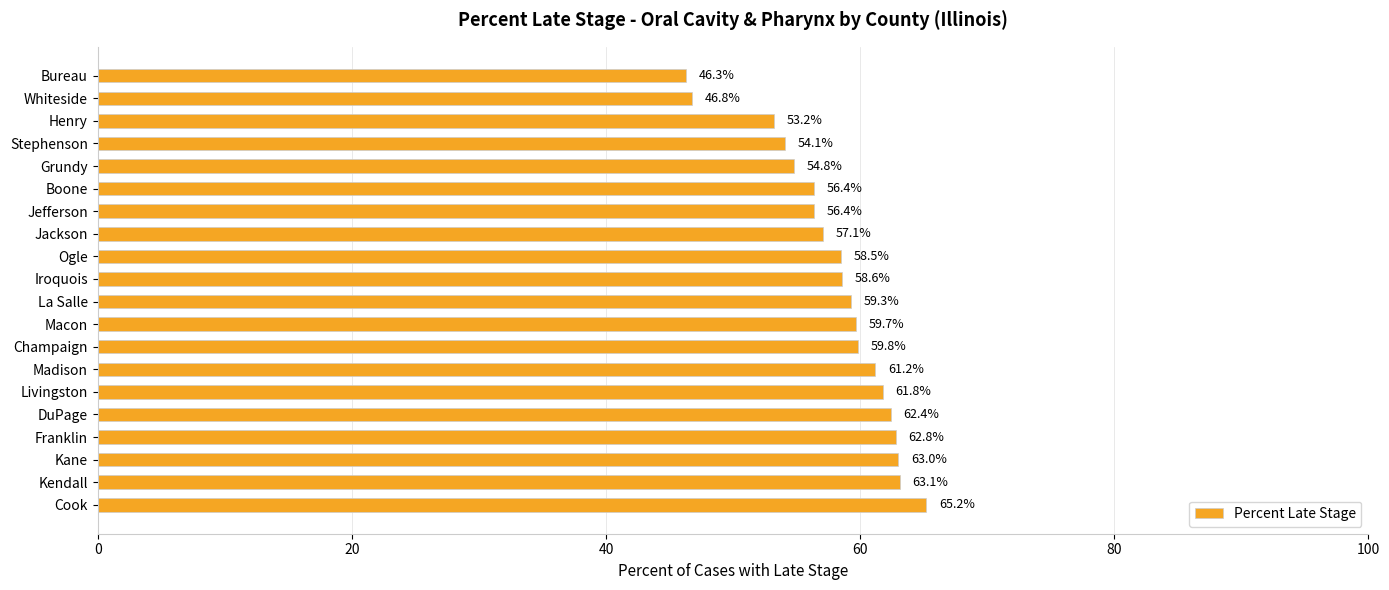

Reading bottom to top, list all the values displayed in this chart.

65.2	63.1	63.0	62.8	62.4	61.8	61.2	59.8	59.7	59.3	58.6	58.5	57.1	56.4	56.4	54.8	54.1	53.2	46.8	46.3